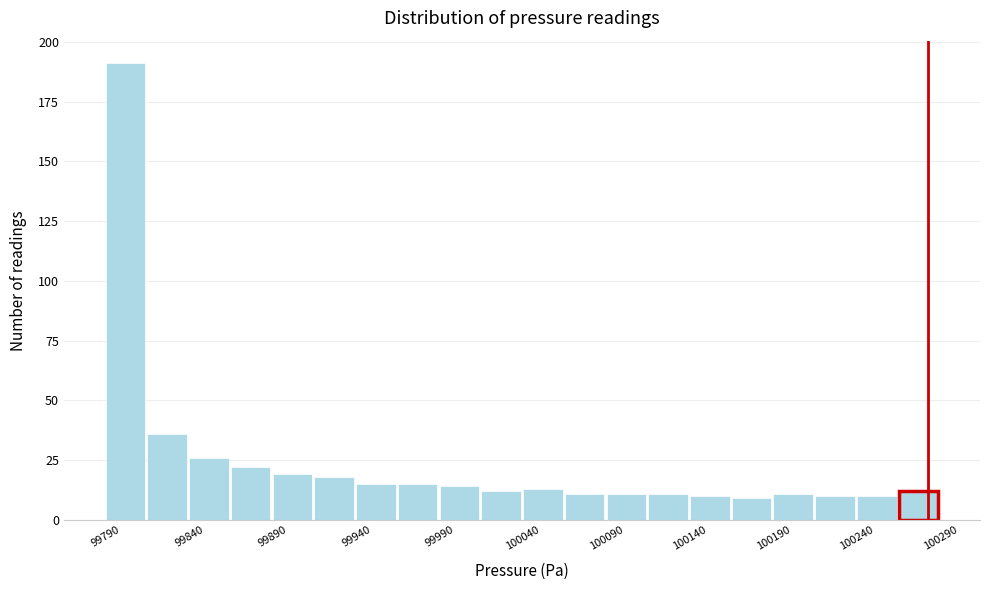

Around what value on the x-axis is the tallest bar? Give the approximate position of its centre, as read against the axis.

99800